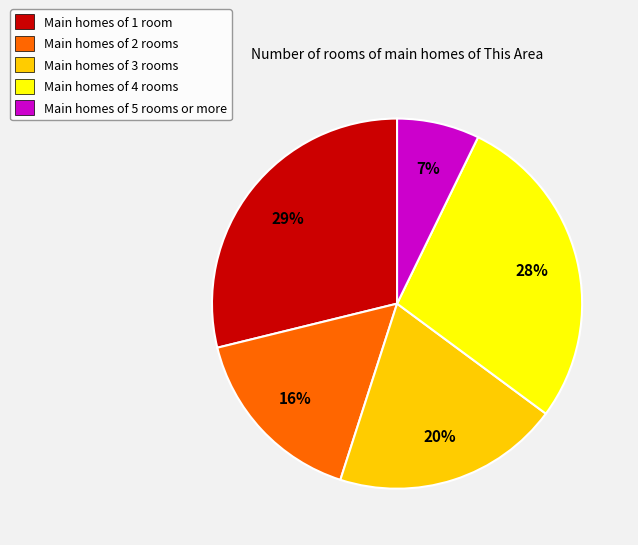

Between Main homes of 2 rooms and Main homes of 3 rooms, which is larger?

Main homes of 3 rooms